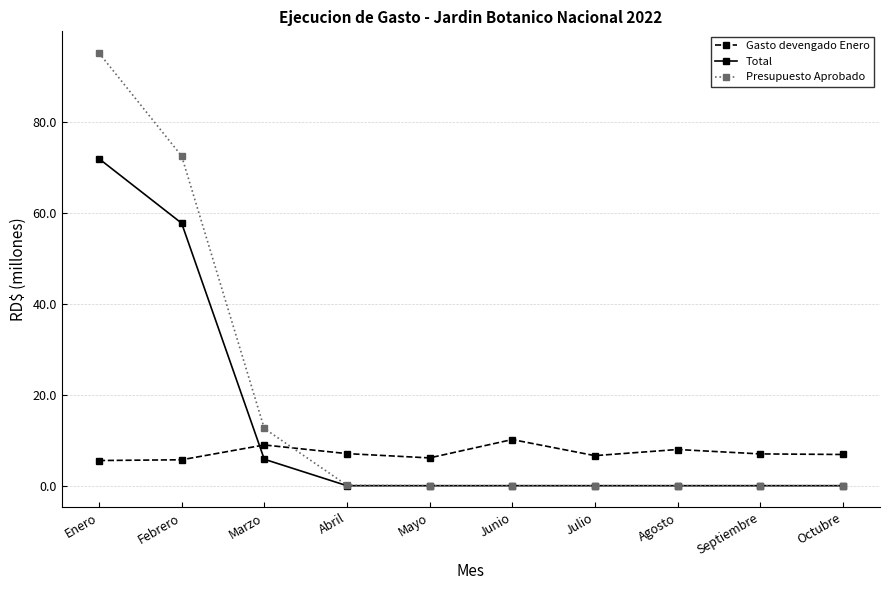

Which series has the widest spread of values?

Presupuesto Aprobado